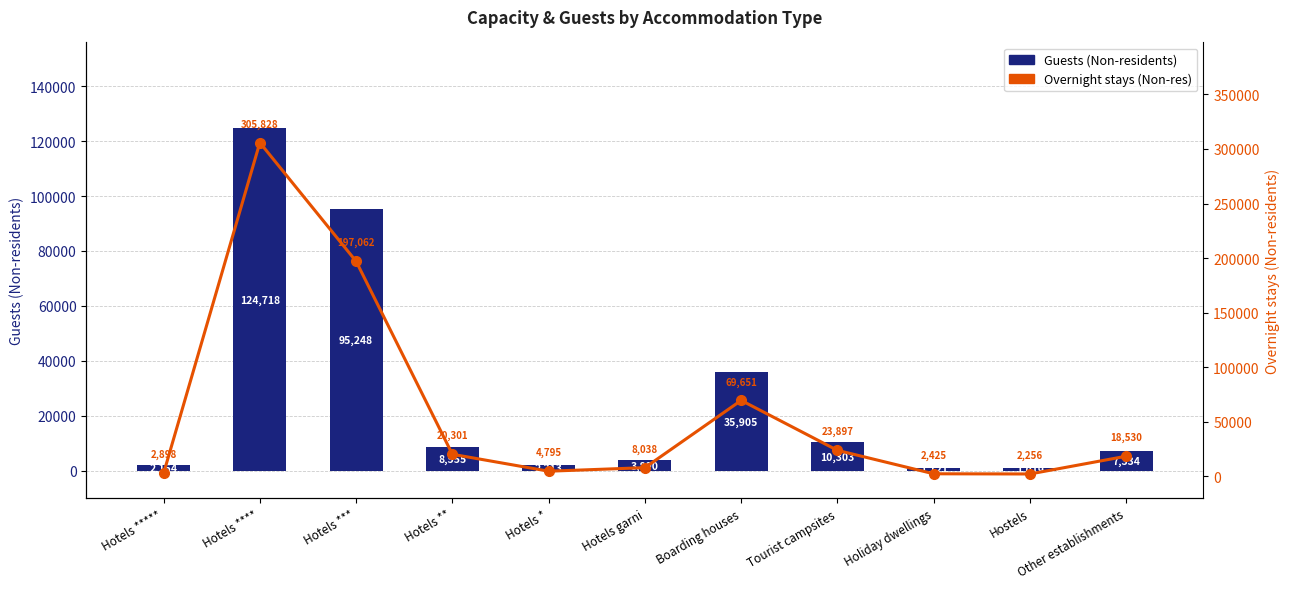

Between Hotels **** and Boarding houses, which is larger?

Hotels ****